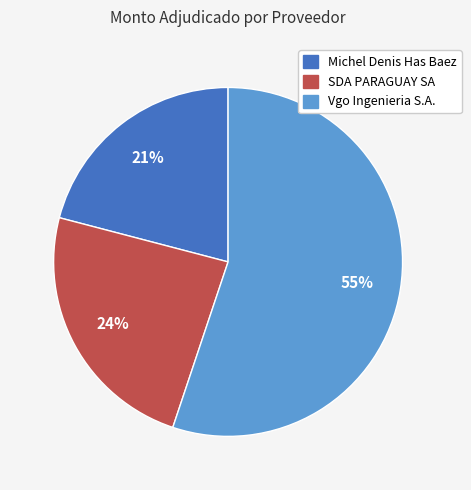

To the nearest percent, what is the combined percentage of Vgo Ingenieria S.A. and SDA PARAGUAY SA?

79%